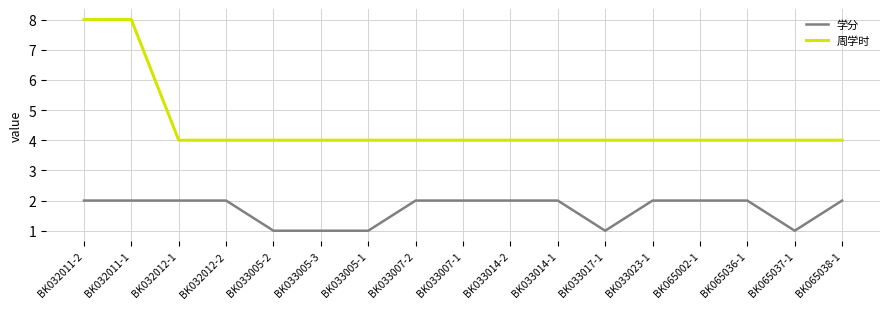

Which series has the largest range (max minus min)?

周学时